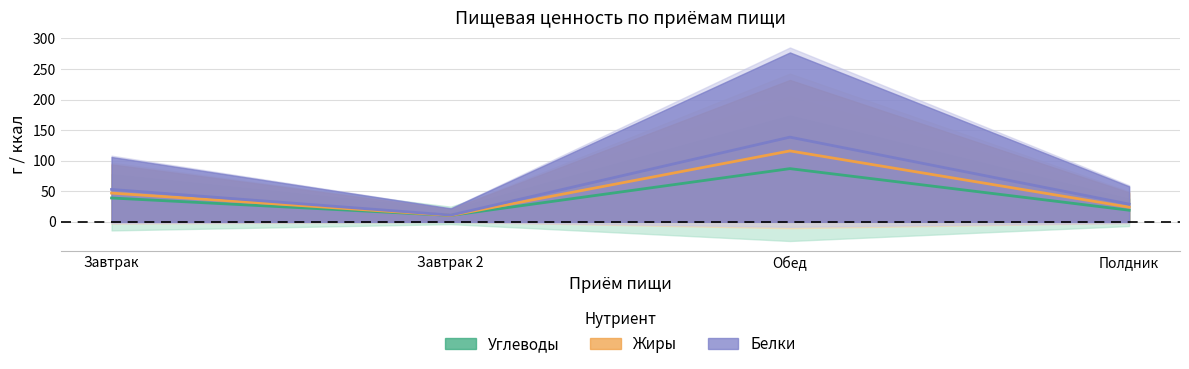

What is the total value across all series at Обед?

341.5